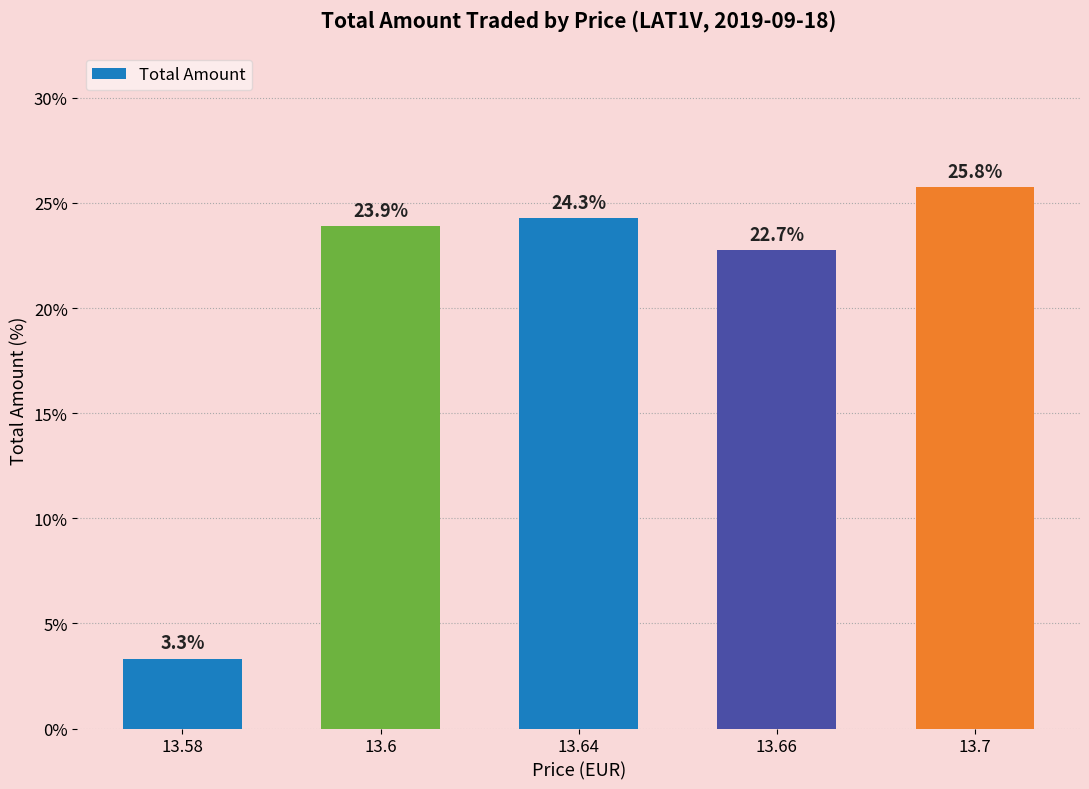

Does the chart contain any negative values?

No